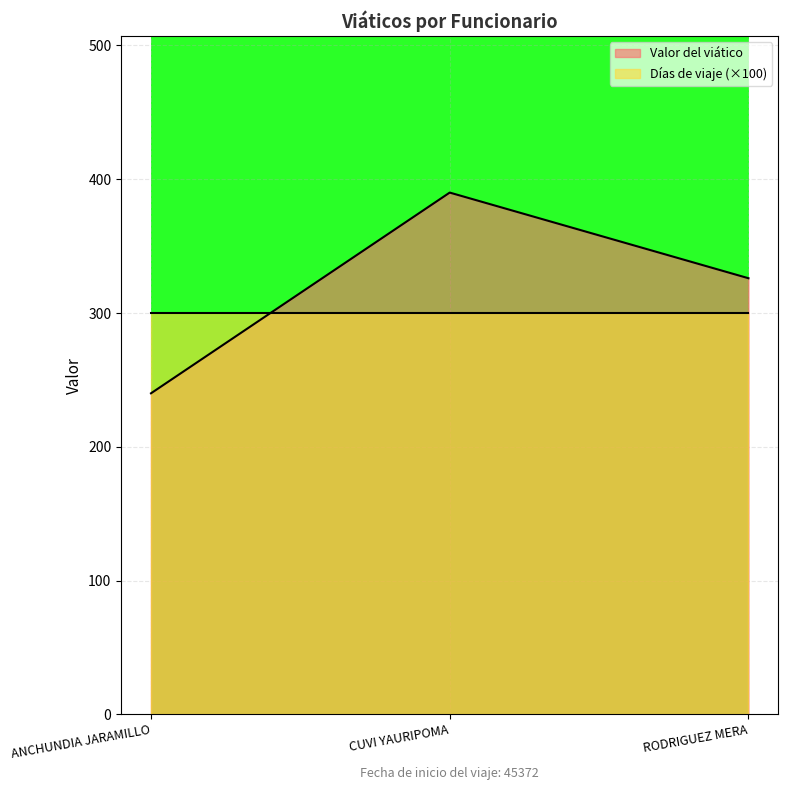

What is the label of the 1st point from the right?

RODRIGUEZ MERA